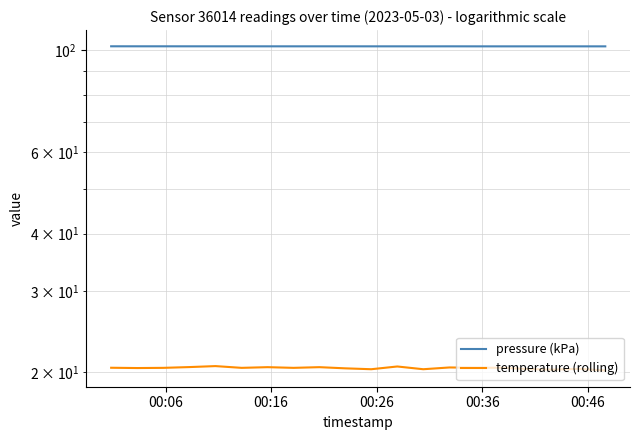

Reading left to right, extract all data points from this chart.

pressure (kPa): 102.0	102.0	102.0	102.0	102.0	102.0	102.0	102.0	102.0	102.0	102.0	102.0	102.0	102.0	102.0	101.9	102.0	102.0	102.0	102.0
temperature (rolling): 20.5	20.4	20.4	20.5	20.6	20.4	20.5	20.4	20.5	20.4	20.3	20.6	20.3	20.5	20.5	20.5	20.3	20.3	20.4	20.2